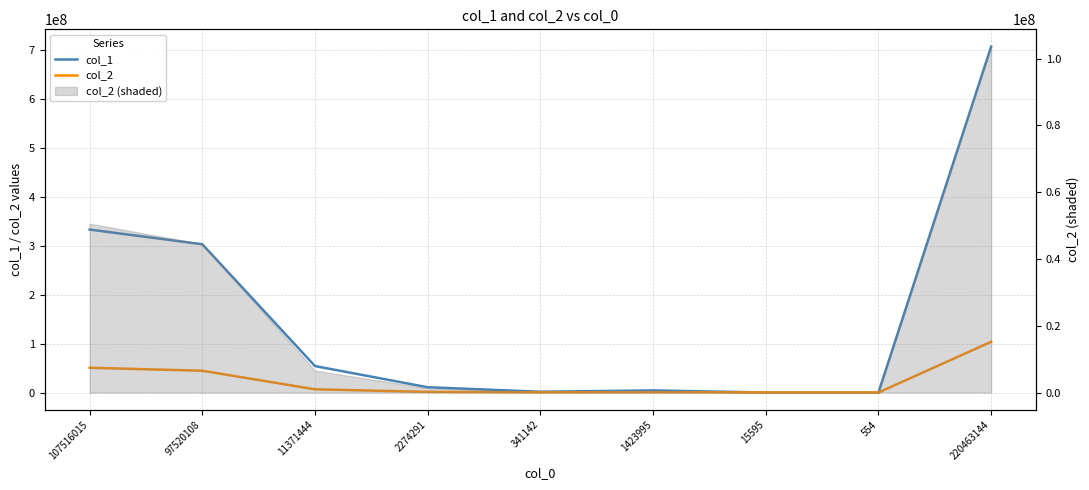

How many interior local peaks does the col_1 series have?

1